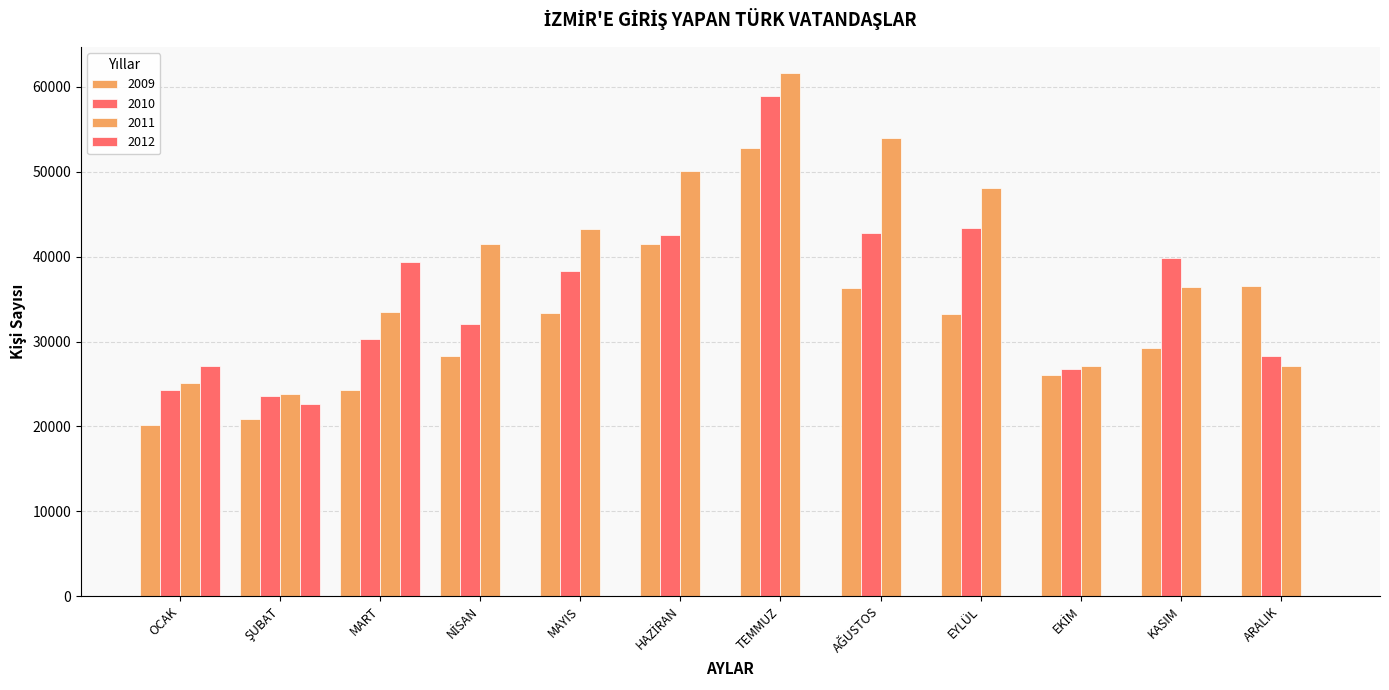

What is the label of the 4th bar from the right?

EYLÜL